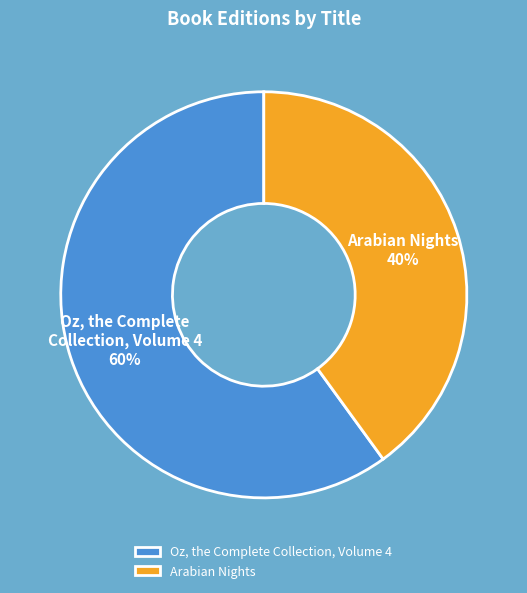

Do Oz, the Complete Collection, Volume 4 and Arabian Nights together represent more than half of the pie?

Yes